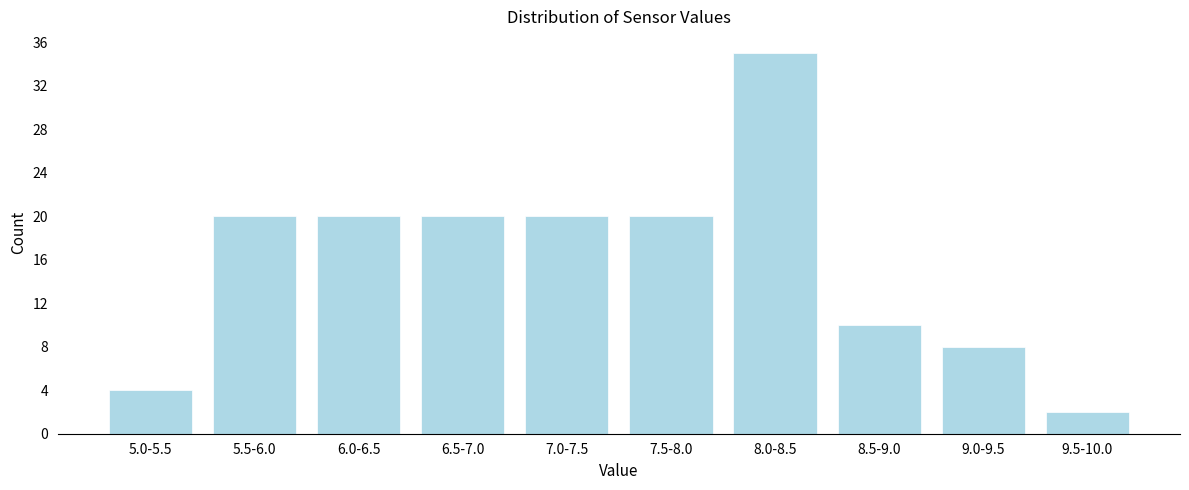

Reading right to left, extract all data points from this chart.

2	8	10	35	20	20	20	20	20	4